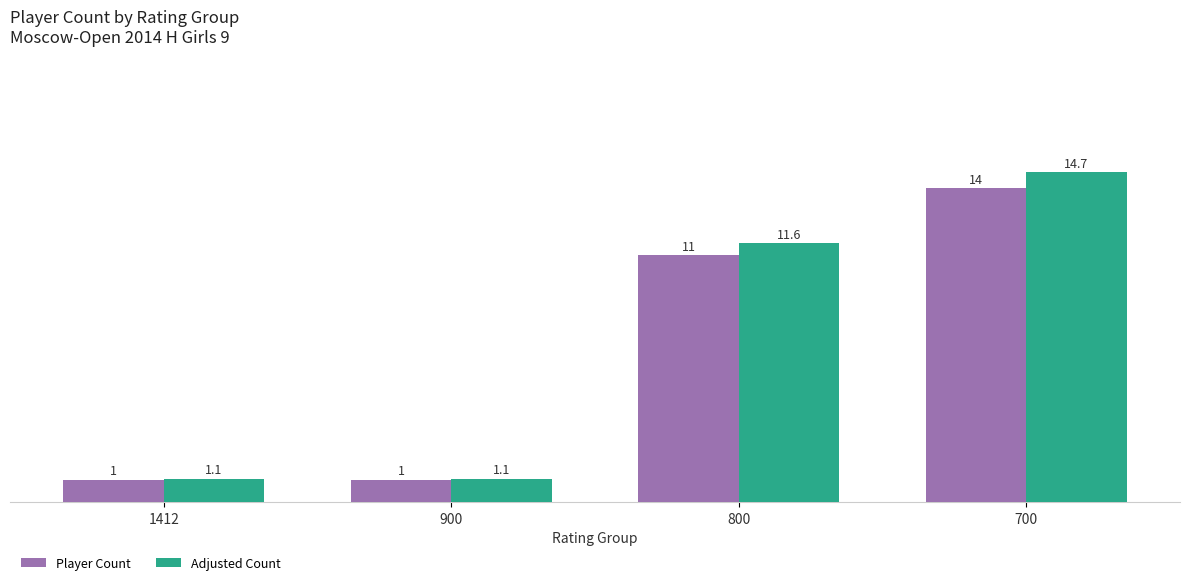

The Player Count series shows 1.0 at 900. True or false?

True